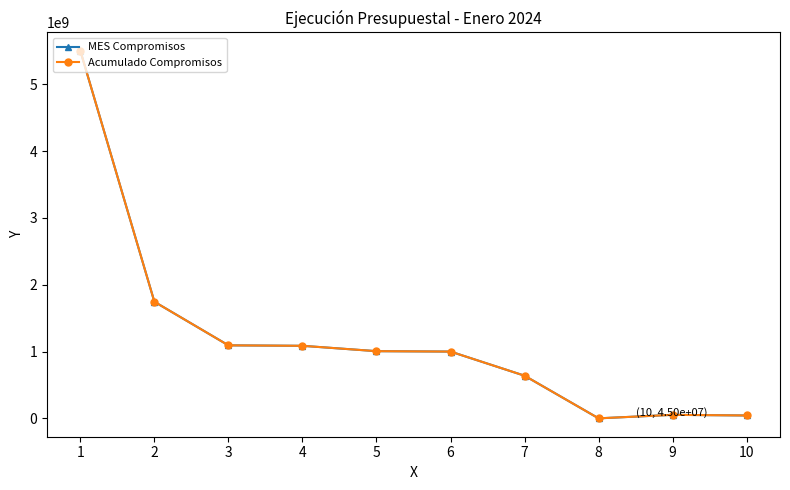

Is this an area chart (filled region under the line)?

No